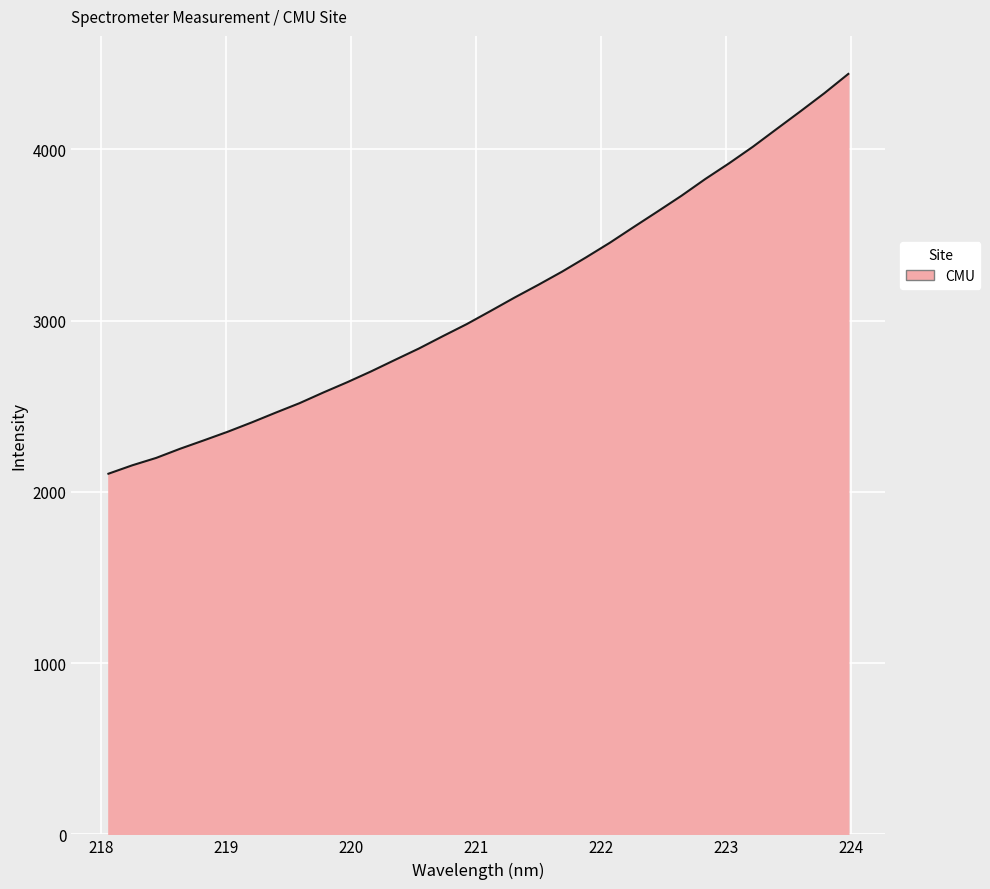

What is the minimum value shown in the chart?

2105.6